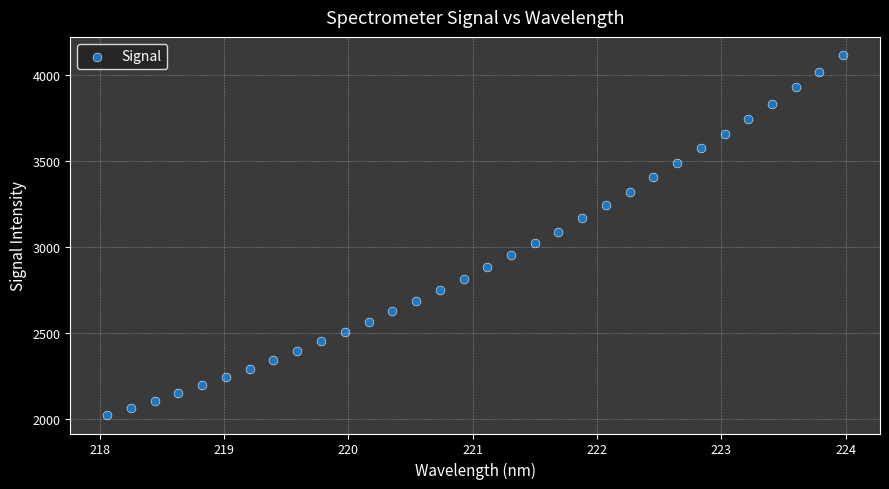

What is the range of Y values (max minus min)?

2097.2